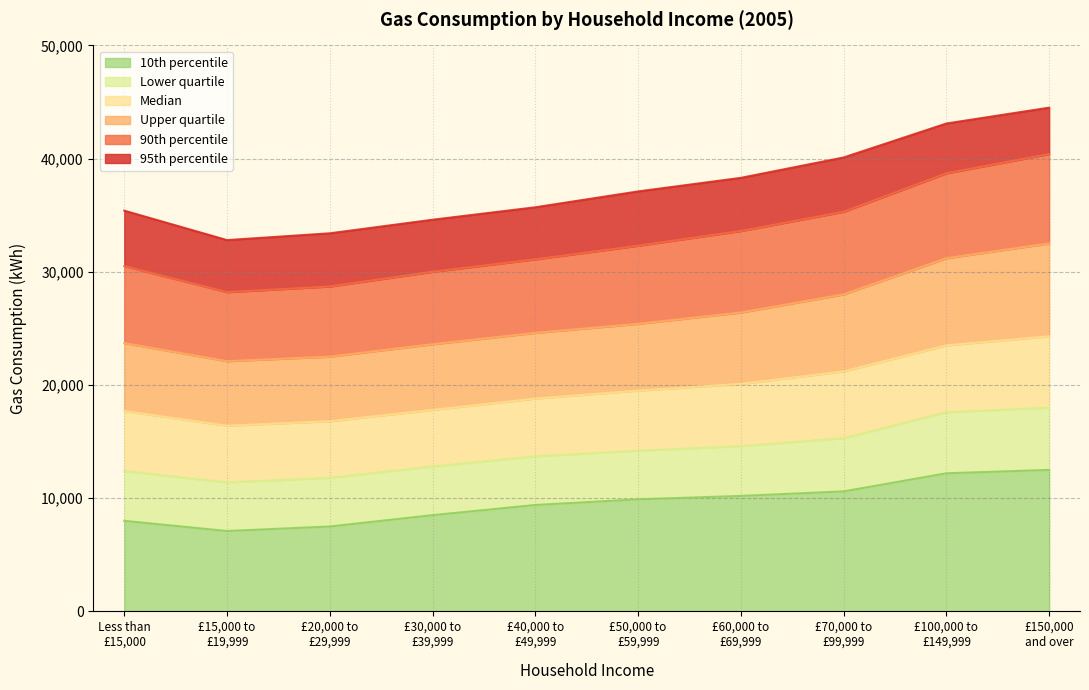

What position from the left is £60,000 to
£69,999?

7